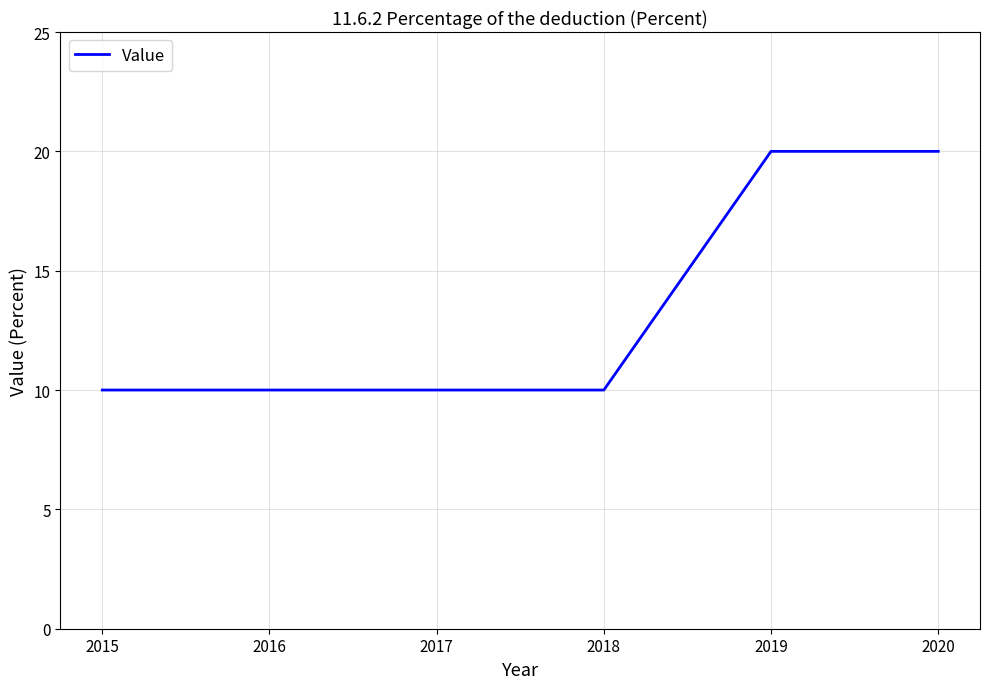

Is it true that the value at 2016 is 10?

True